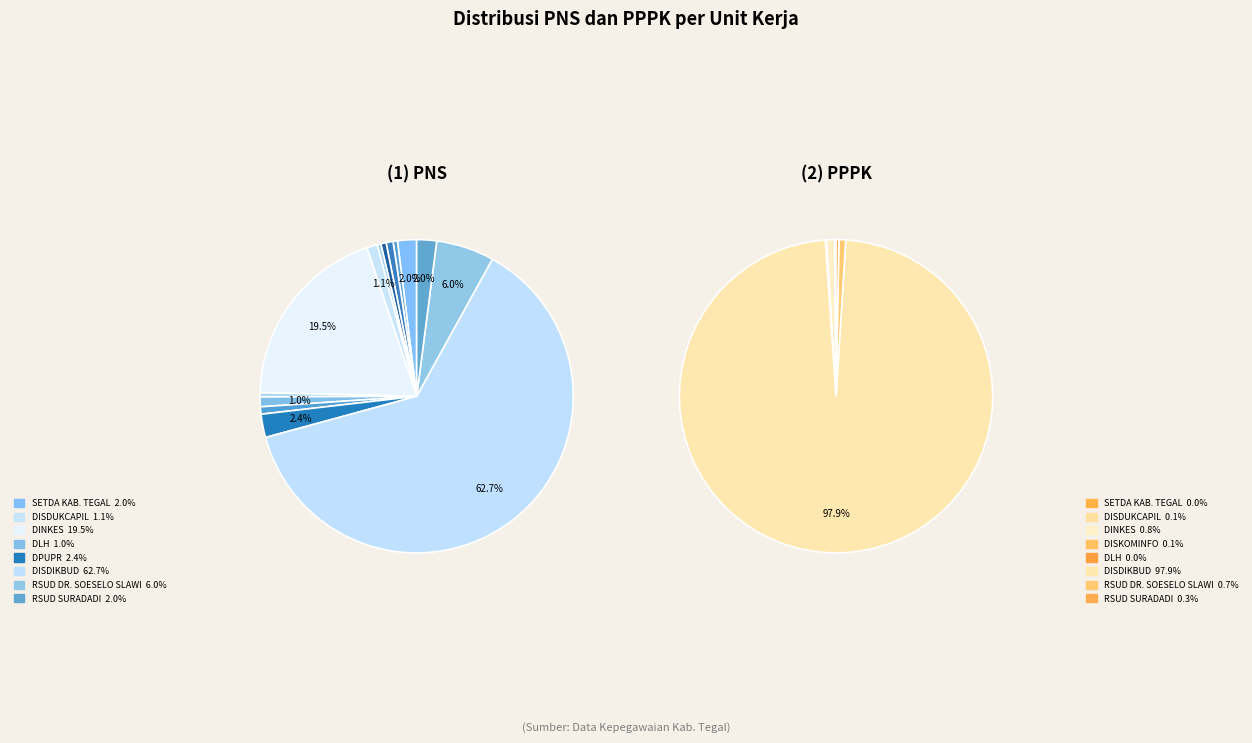

To the nearest percent, what is the difference between the largest and smallest slice percentages?

62%